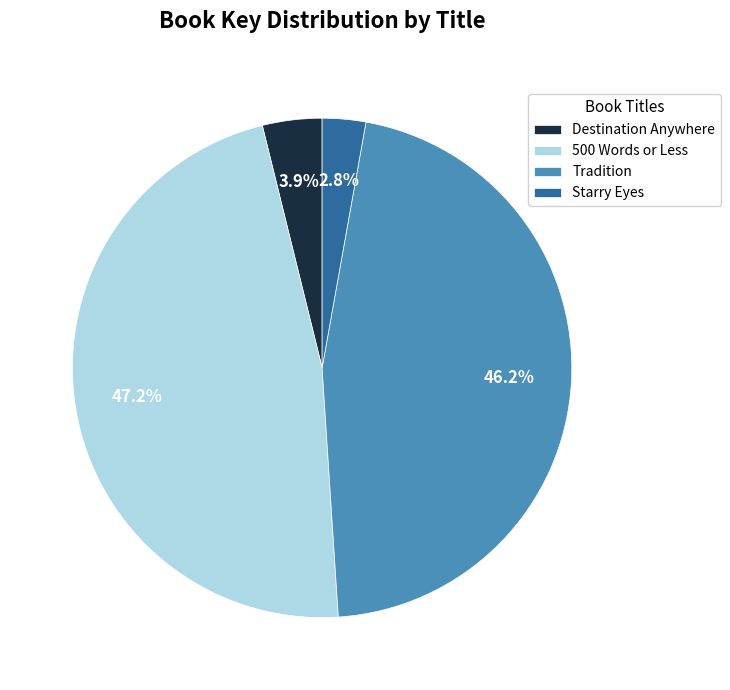

How many segments does this pie chart have?

4